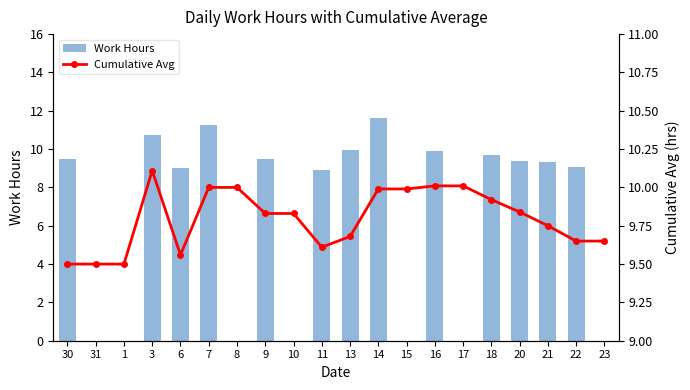

What is the label of the 17th bar from the right?

3